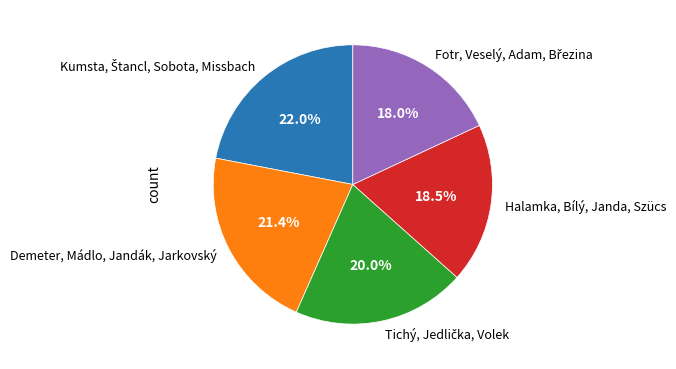

Does any single category account for the majority?

No